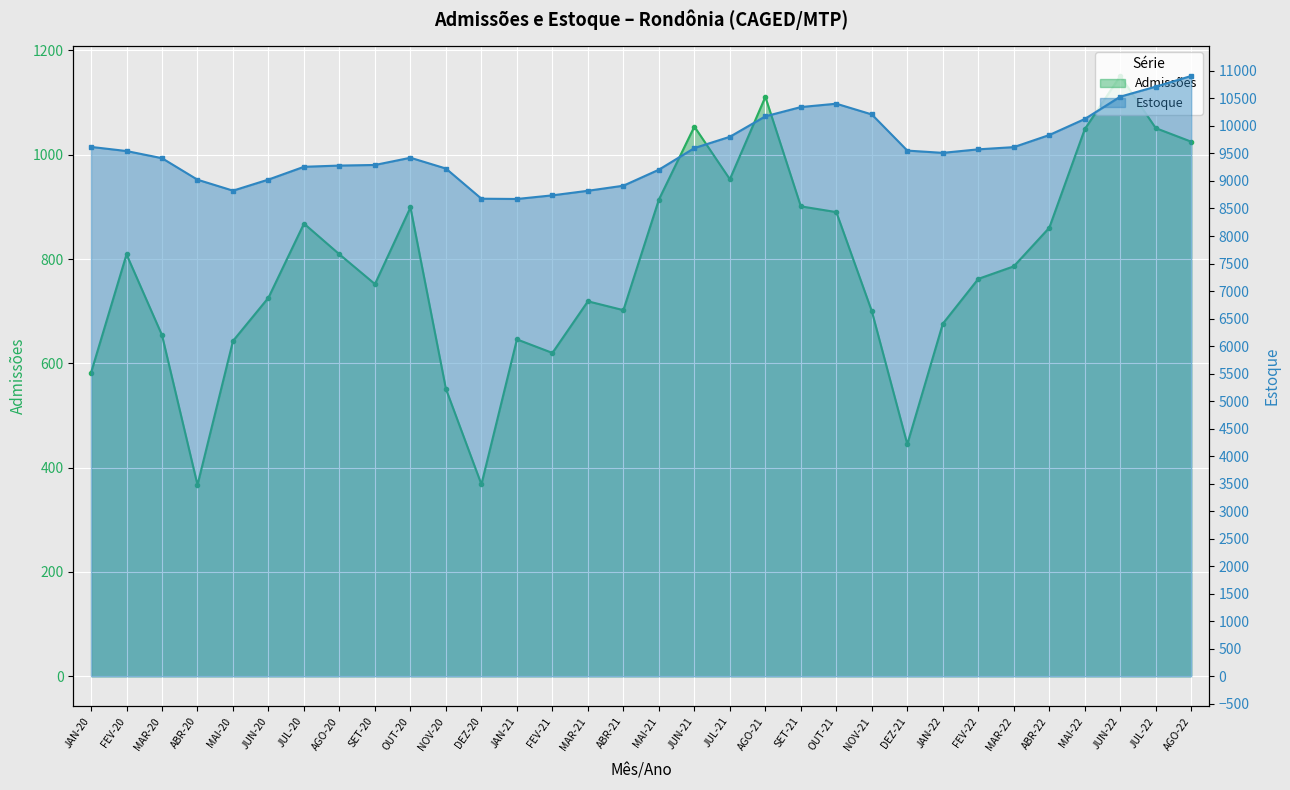

What is the total value across all series at JUL-20?

10126